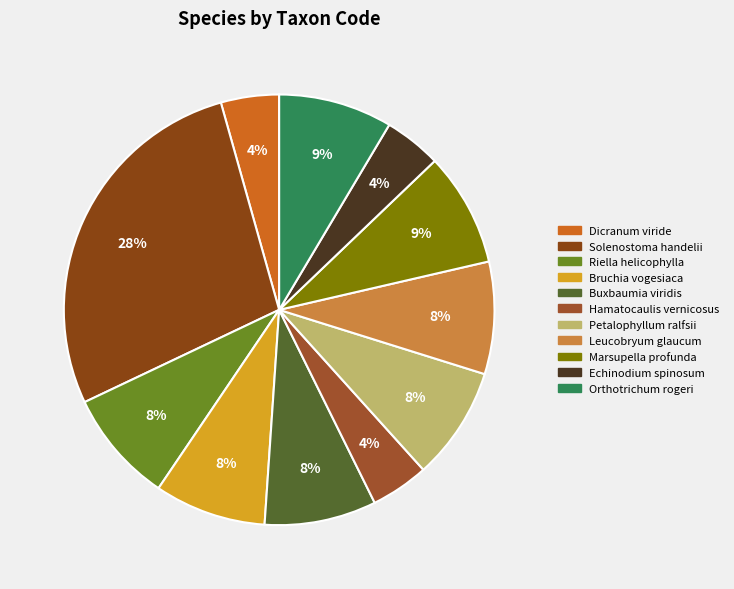

Count the number of slices in the pie.

11